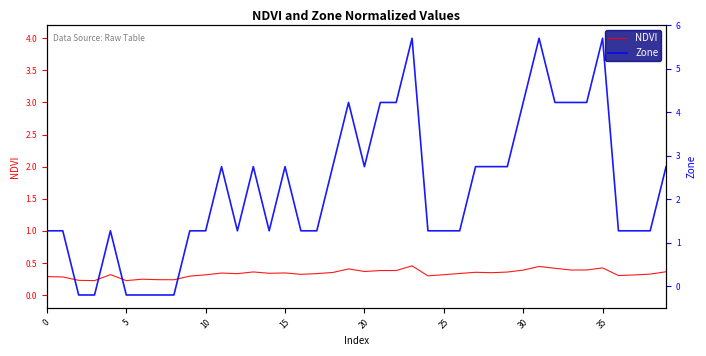

What are all the series names shown in the legend?

NDVI, Zone